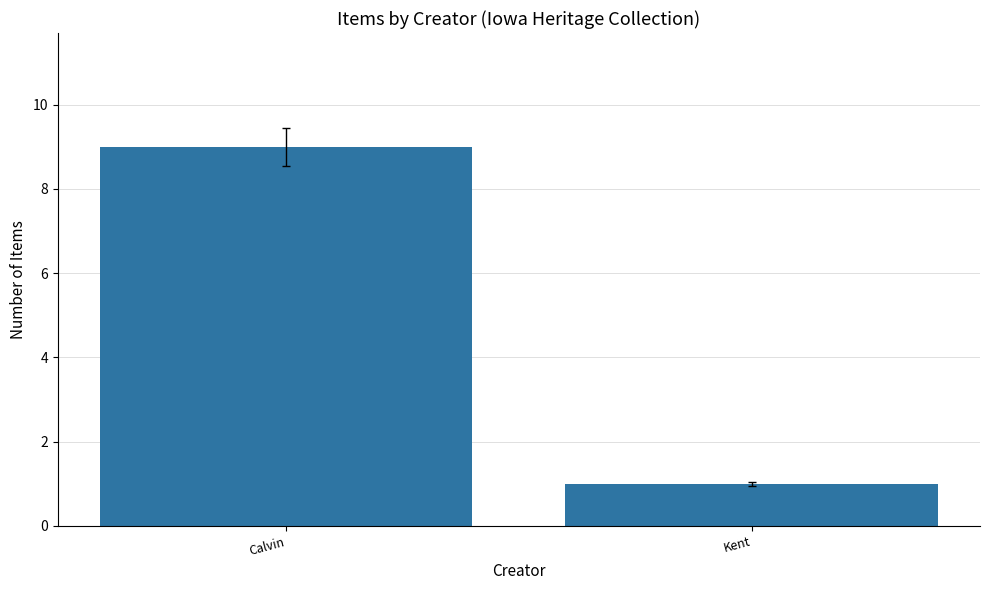

What is the approximate value at Kent?

1